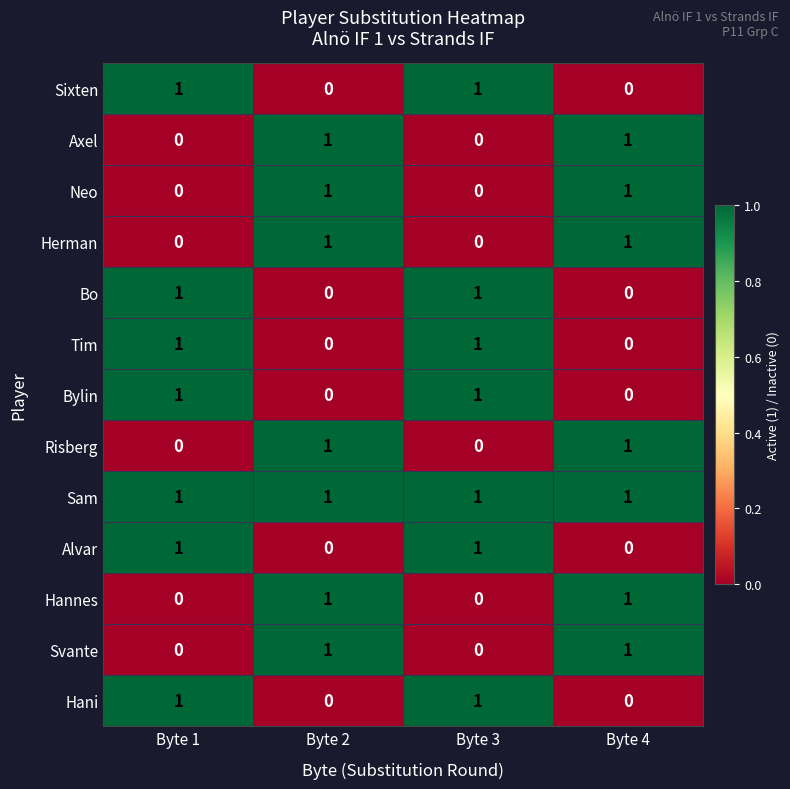

How many positive values does the Hani series have?

2